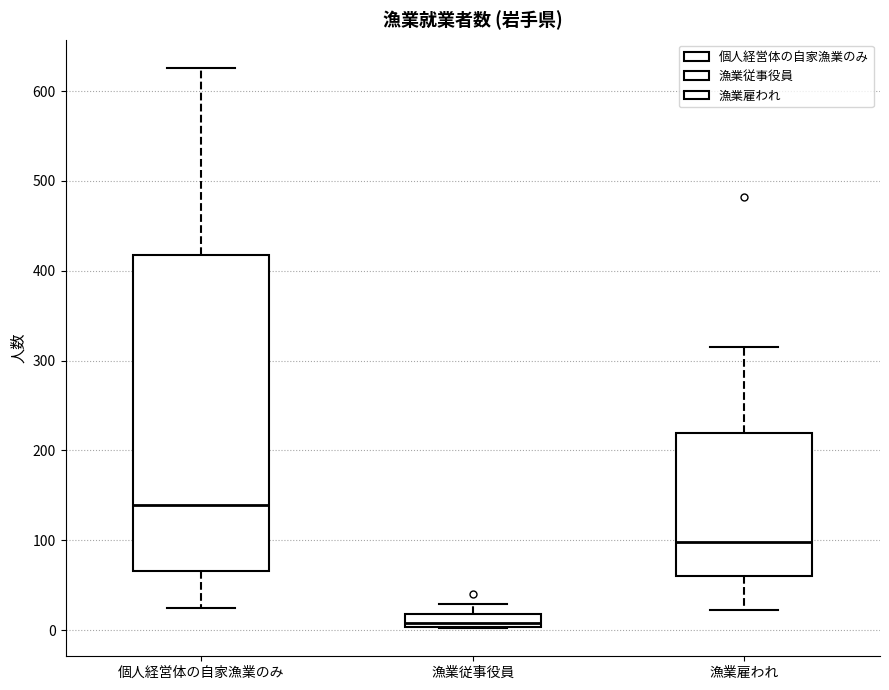

Which box is the tallest, from its lower edge to its upper edge?

個人経営体の自家漁業のみ